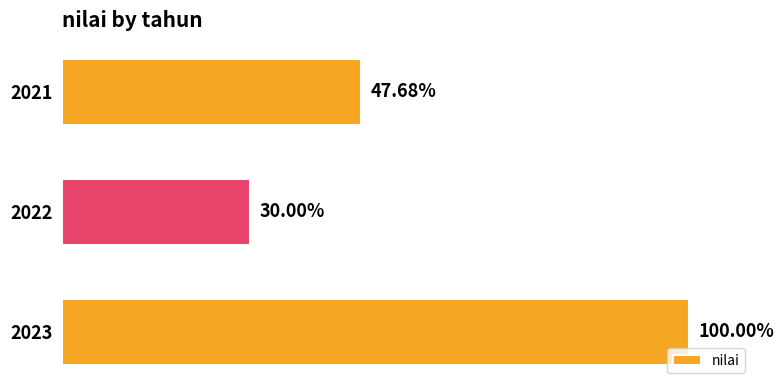

Rank the categories by value from lowest to highest.

2022, 2021, 2023